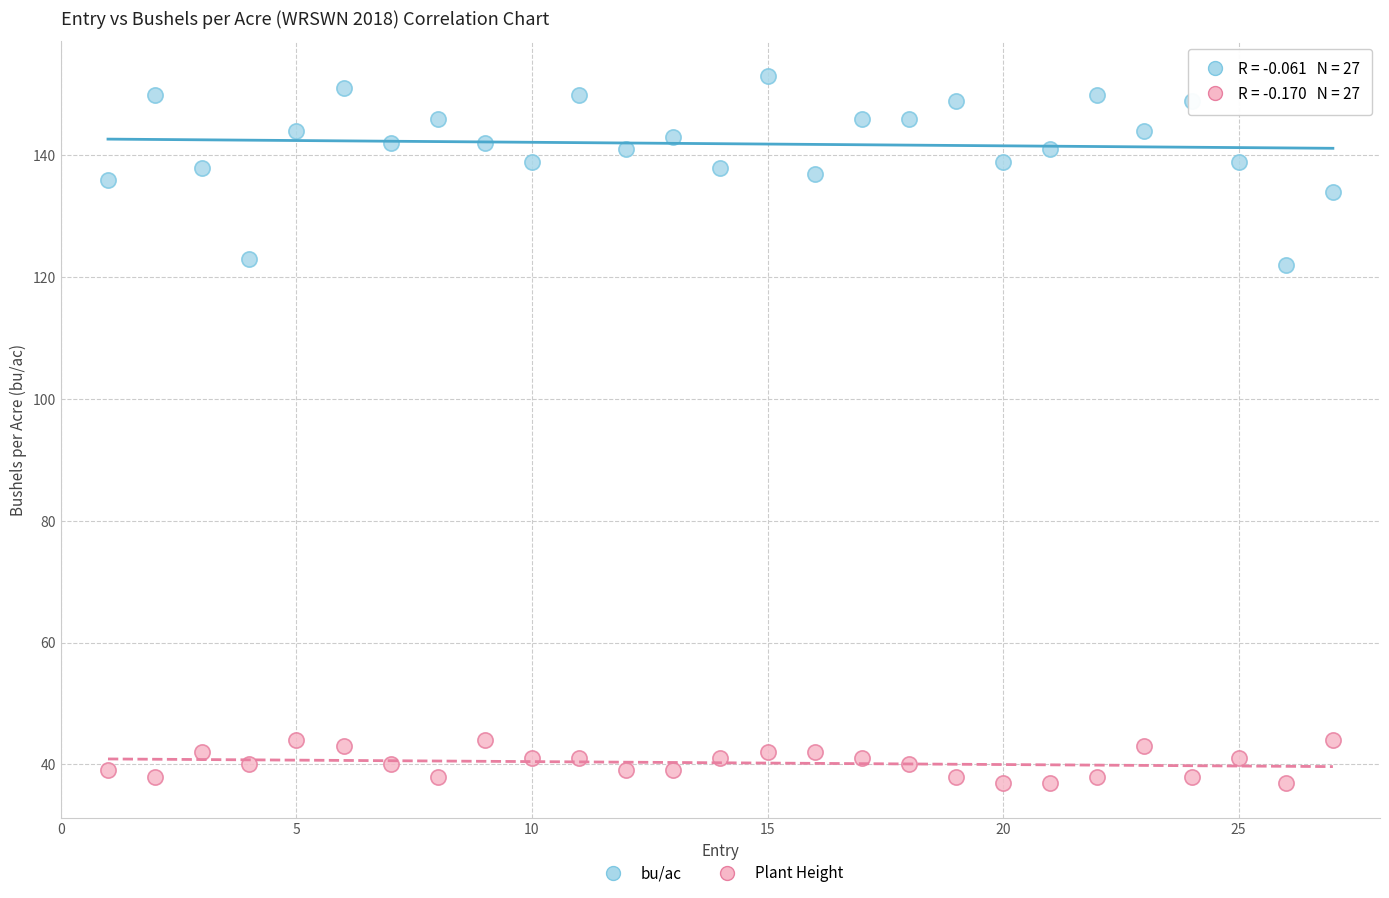

Across all data points, what is the range of X values (max minus min)?

26